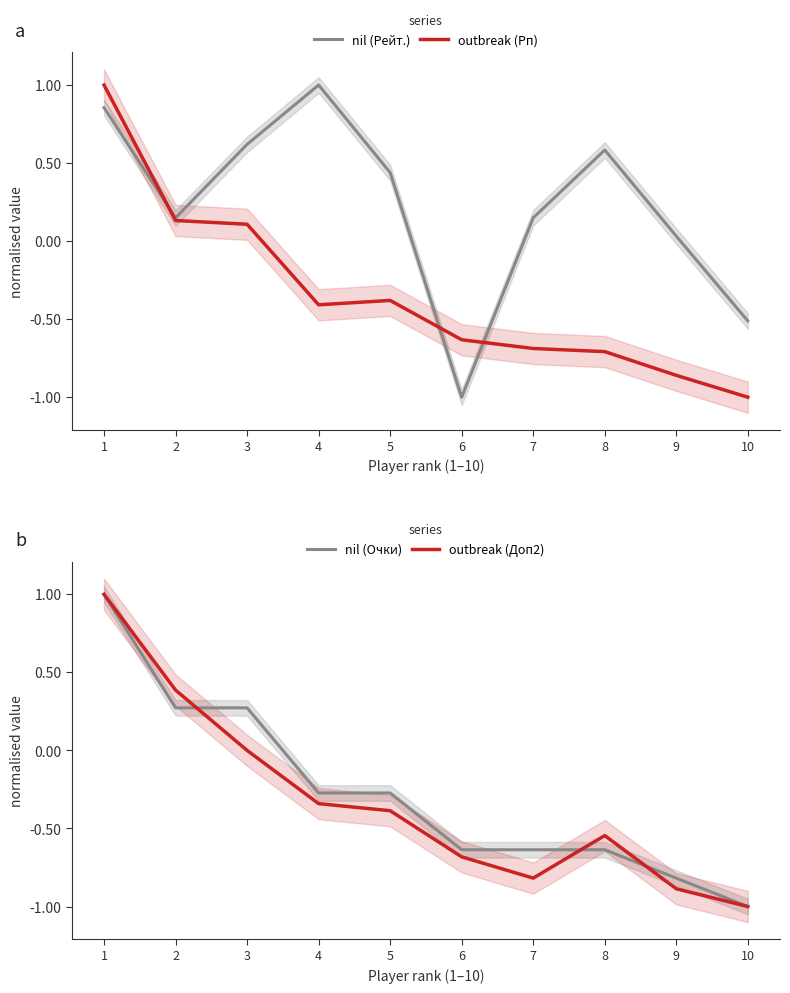

How many values in the outbreak (Рп) series are below 0?

7